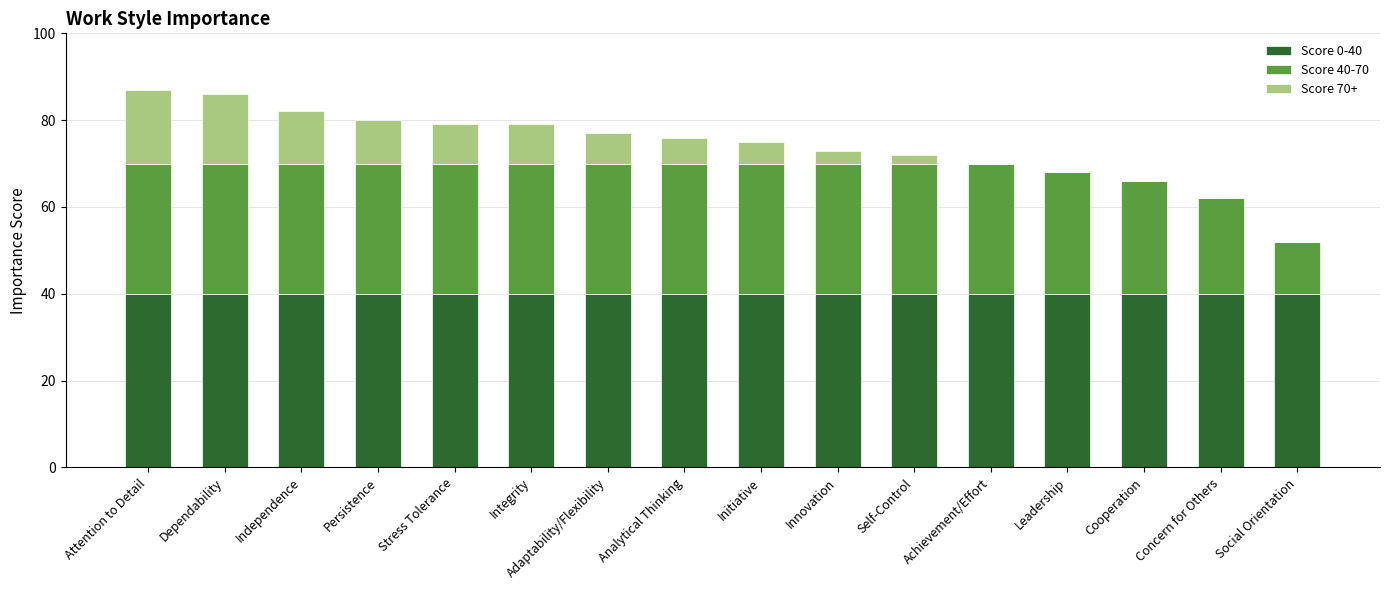

What is the total value across all series at Self-Control?

72